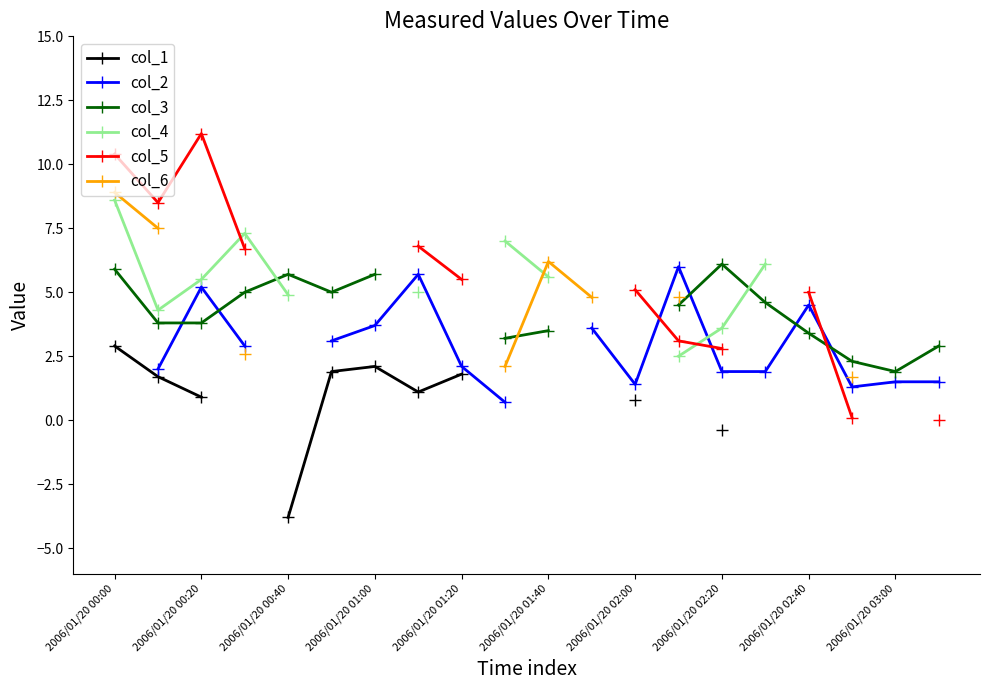

True or false: col_4 and col_1 cross at least once.

False